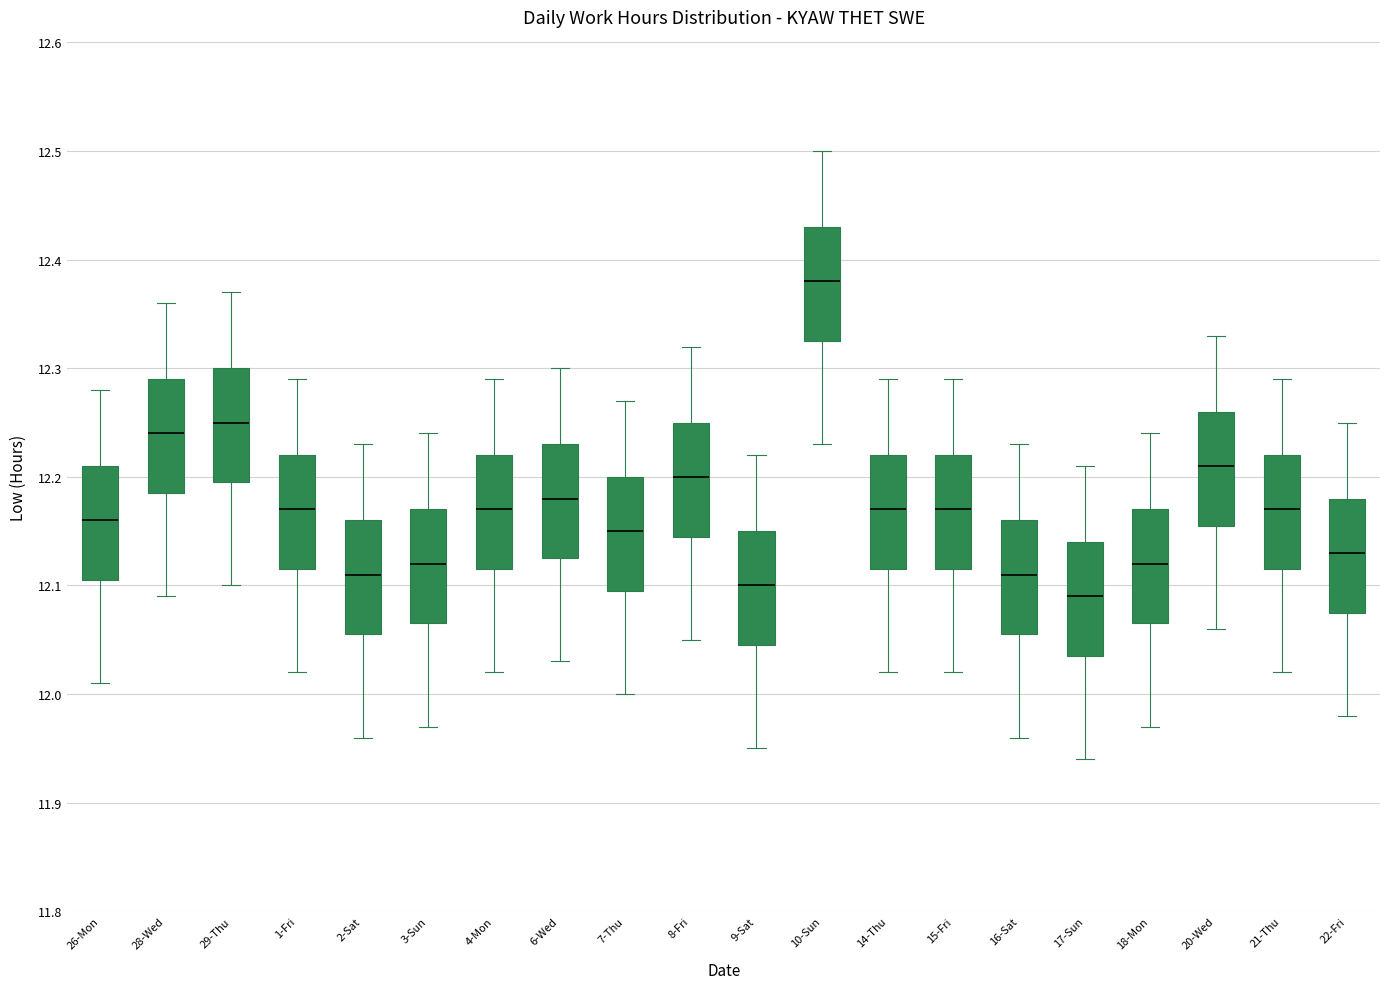

Which box's median line is the highest?

10-Sun